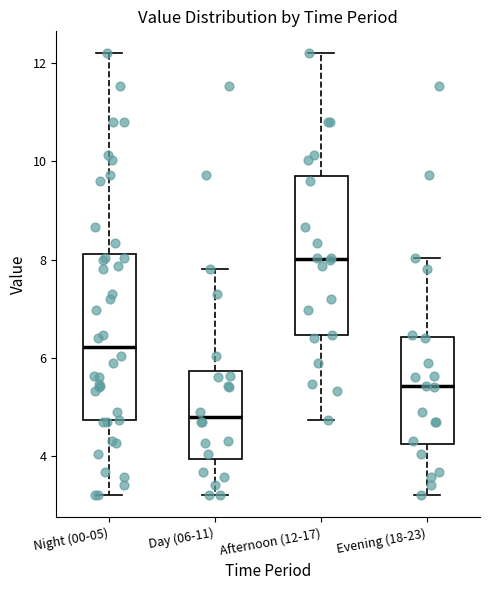

Reading left to right, read every box against the y-axis: the position of its median line, the range the box covers, and the ends of its whiskers. The values are not printed on the chart, so give them approximately, as read against the axis.

Night (00-05): median 6.2, box 4.8 to 8.2, whiskers 3.2 to 12.2
Day (06-11): median 4.8, box 4.0 to 5.8, whiskers 3.2 to 7.8
Afternoon (12-17): median 8.0, box 6.4 to 9.8, whiskers 4.8 to 12.2
Evening (18-23): median 5.4, box 4.2 to 6.4, whiskers 3.2 to 8.0